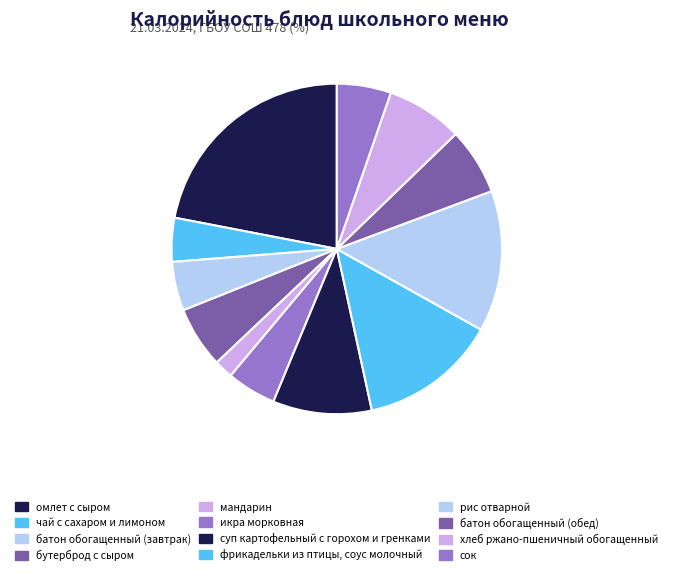

Is there any slice that represents more than half of the pie?

No